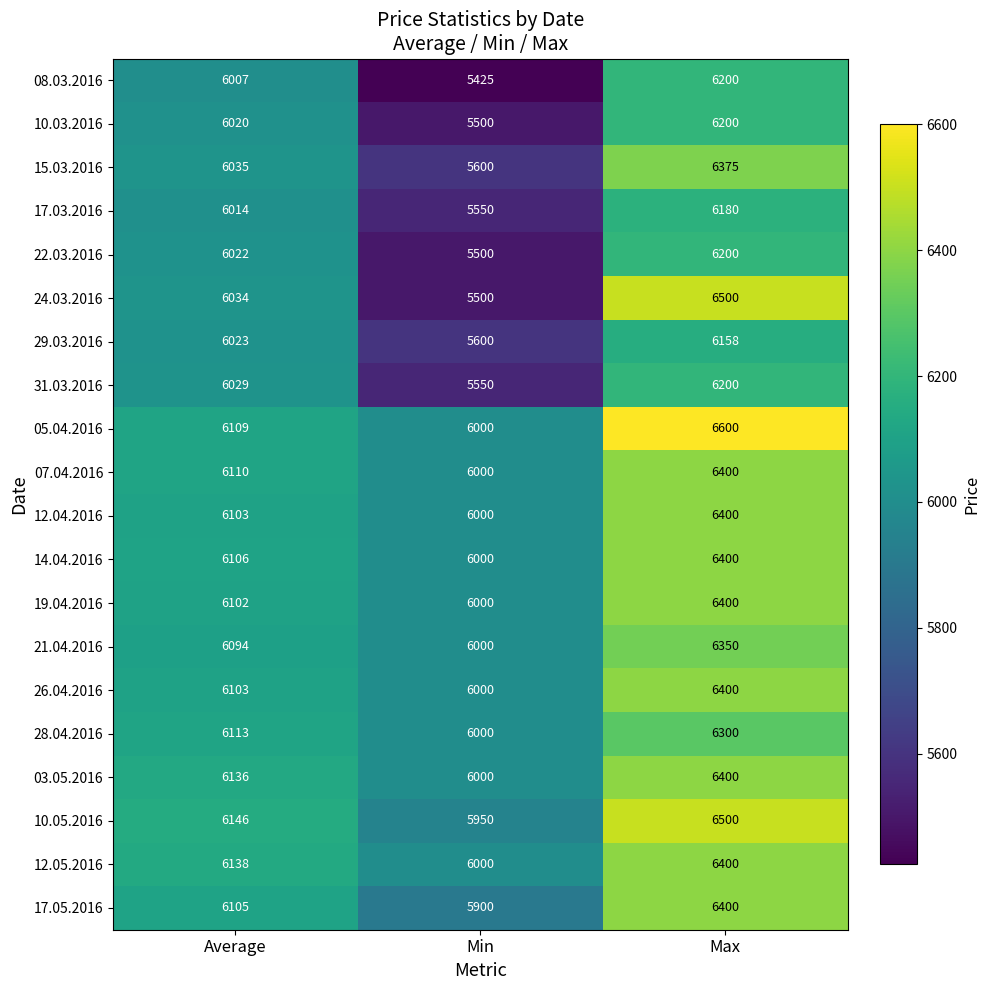

Which series has the largest total across all categories?

05.04.2016